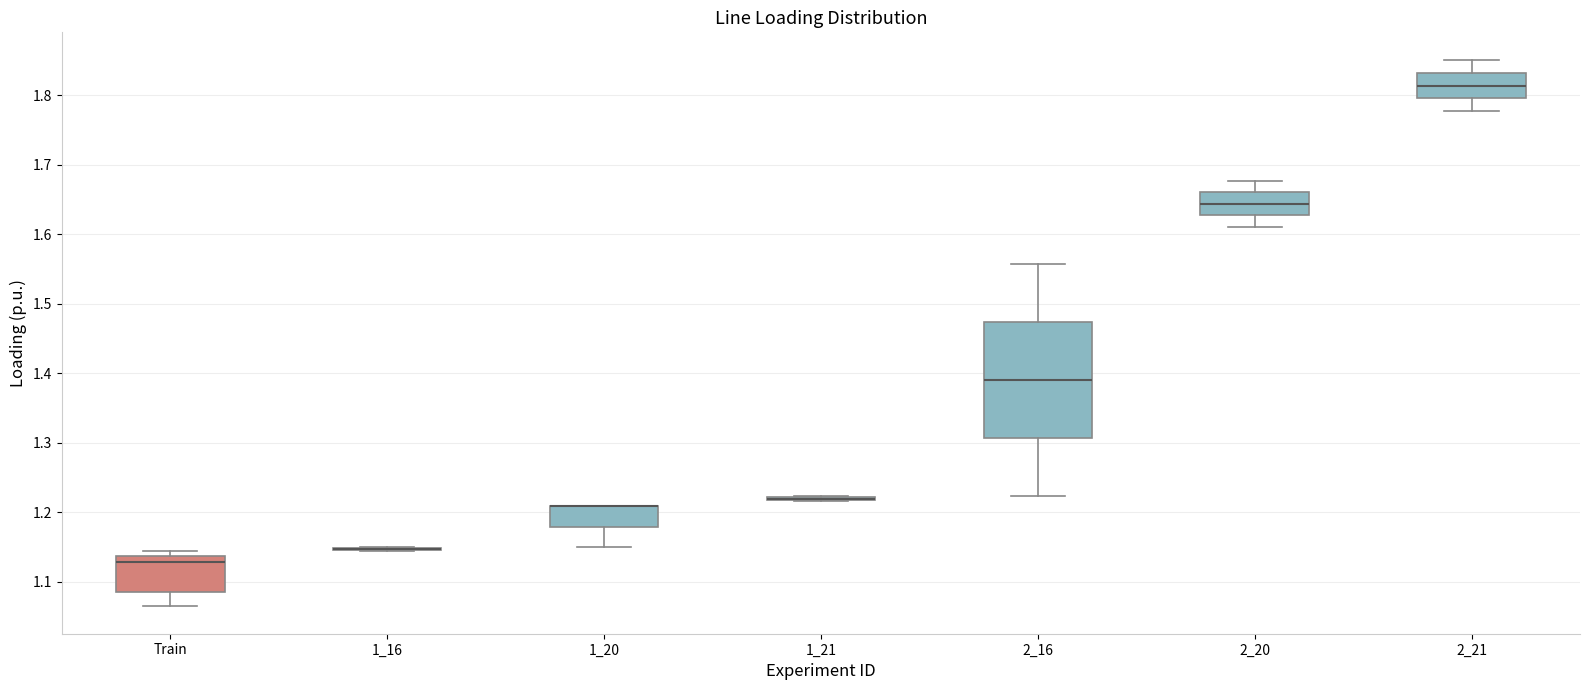

Reading left to right, read every box against the y-axis: the position of its median line, the range the box covers, and the ends of its whiskers. The values are not printed on the chart, so give them approximately, as read against the axis.

Train: median 1.13, box 1.09 to 1.14, whiskers 1.06 to 1.14 (just above the box's upper edge)
1_16: box collapsed to a line at 1.15, whiskers 1.14 to 1.15
1_20: median 1.21 (drawn on the box's upper edge), box 1.18 to 1.21, whiskers 1.15 to 1.21
1_21: box collapsed to a line at 1.22, whiskers 1.22 to 1.22
2_16: median 1.39, box 1.31 to 1.47, whiskers 1.22 to 1.56
2_20: median 1.64, box 1.63 to 1.66, whiskers 1.61 to 1.68
2_21: median 1.81, box 1.80 to 1.83, whiskers 1.78 to 1.85